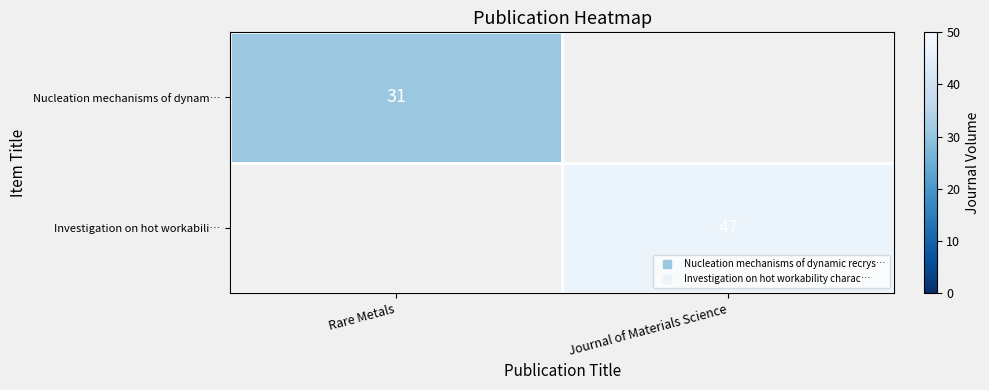

At how many categories does at least one series exceed 35?

1